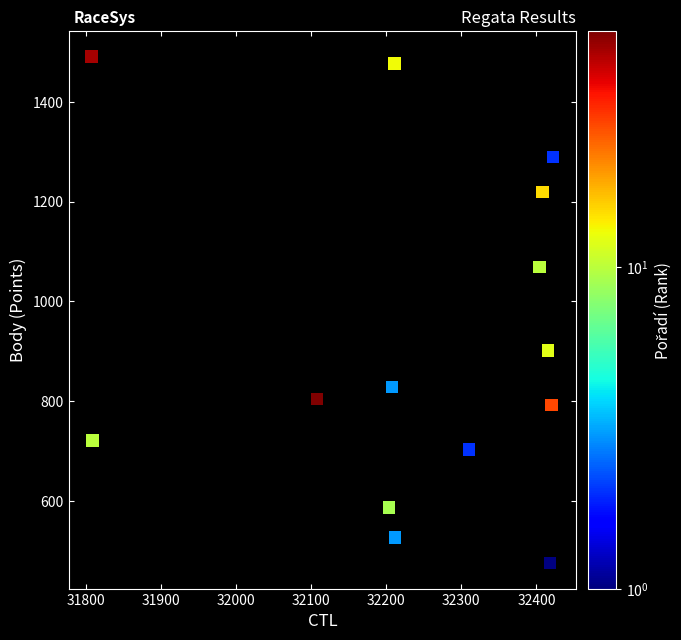

What is the range of X values (max minus min)?

614